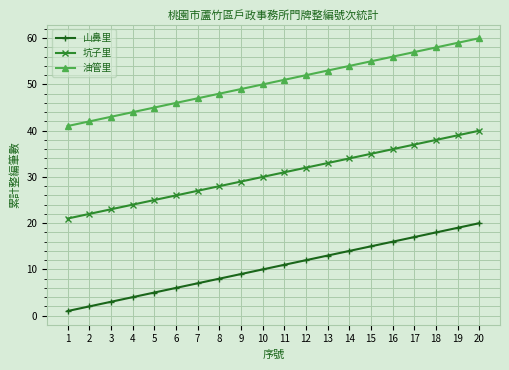

At 13, list the series in order from smallest to largest.

山鼻里, 坑子里, 油管里